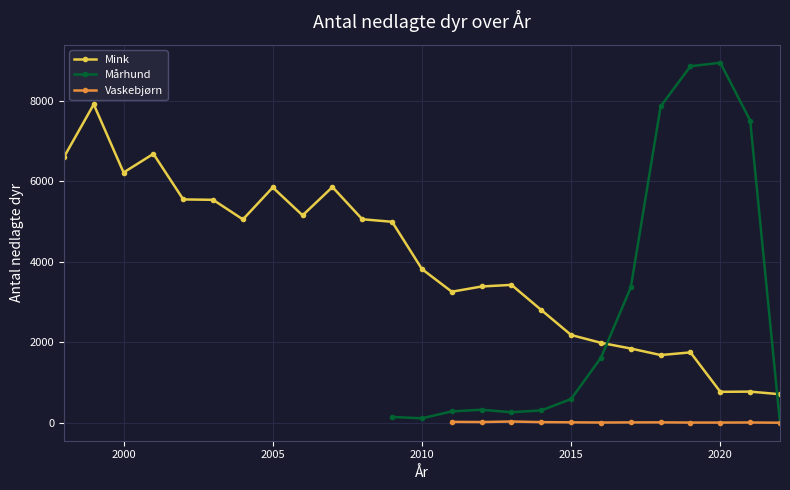

What is the lowest value of the Mink series?

708